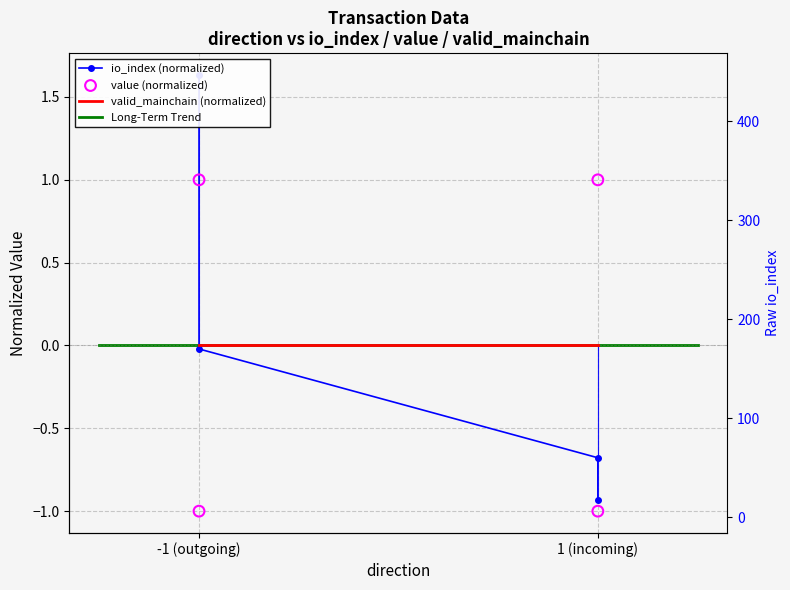

Is the value of value at 1 (incoming) greater than the value of io_index at 1 (incoming)?

No